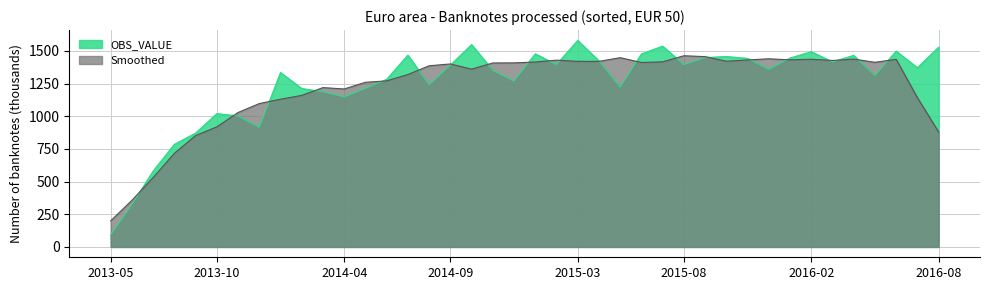

Which label corresponds to the largest value in the chart?

2015-03